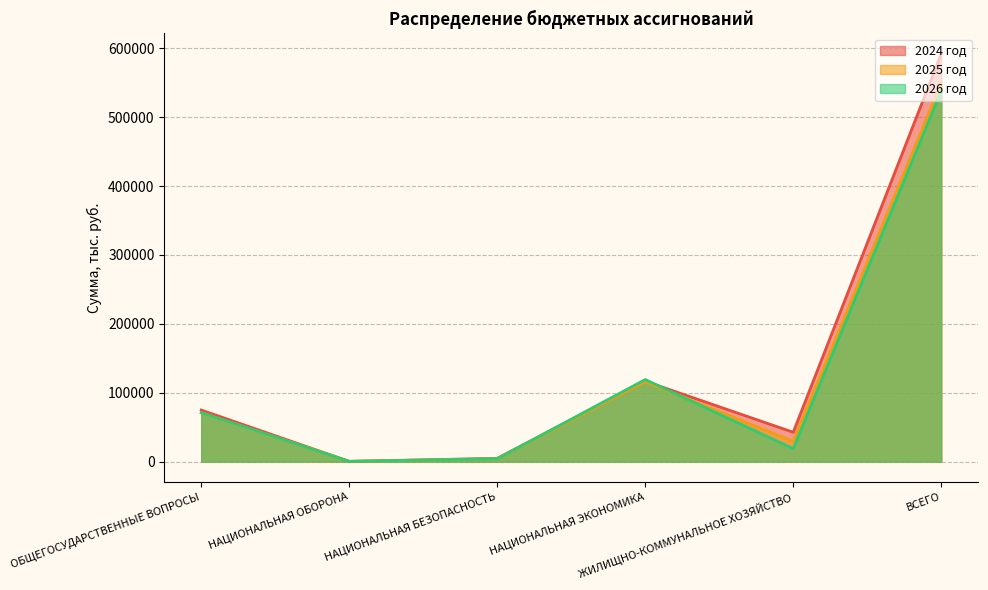

At how many categories does at least one series exceed 61272?

3